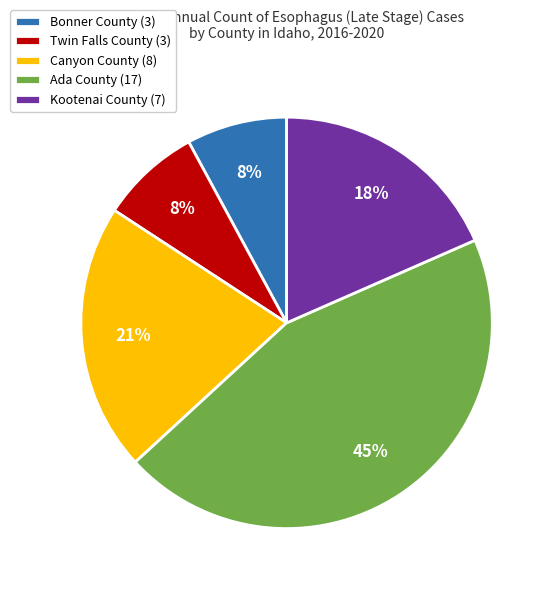

Does Bonner County represent more than half of the total?

No